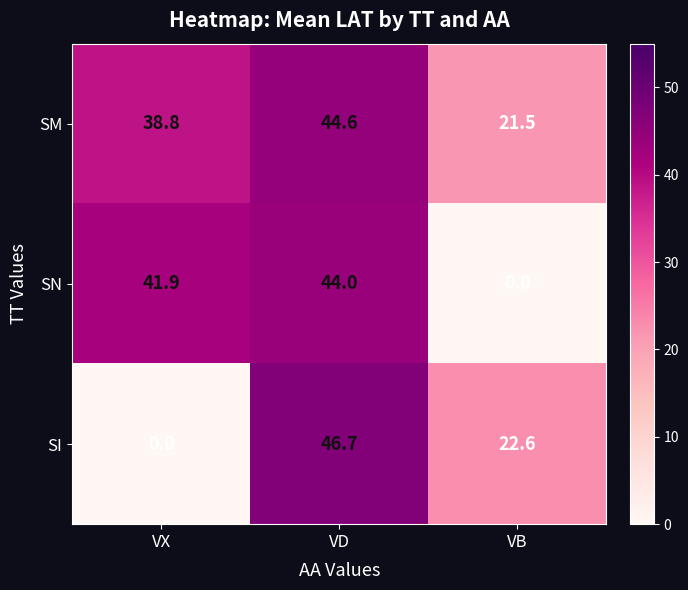

Which category has the highest value in the SI series?

VD